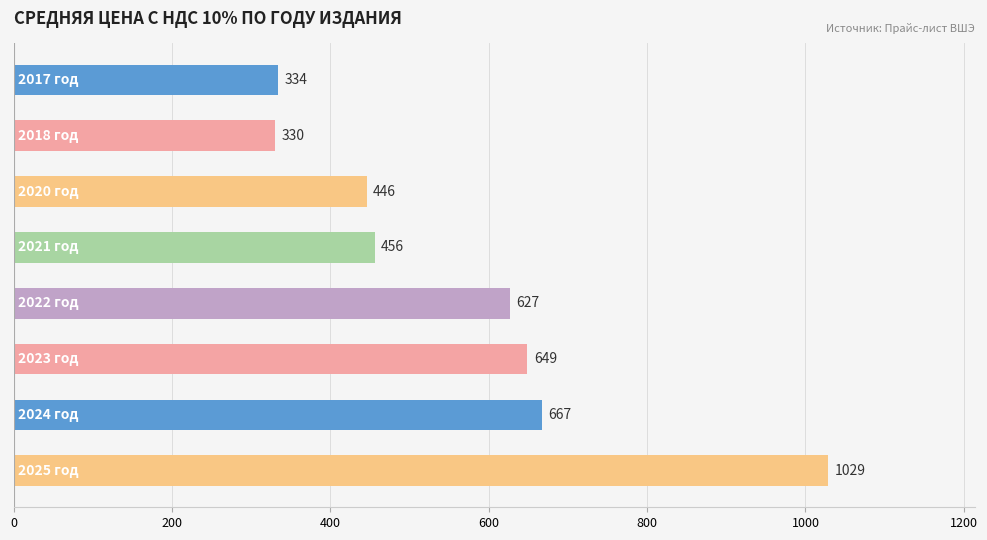

Reading top to bottom, list all the values displayed in this chart.

334	330	446	456	627	649	667	1029